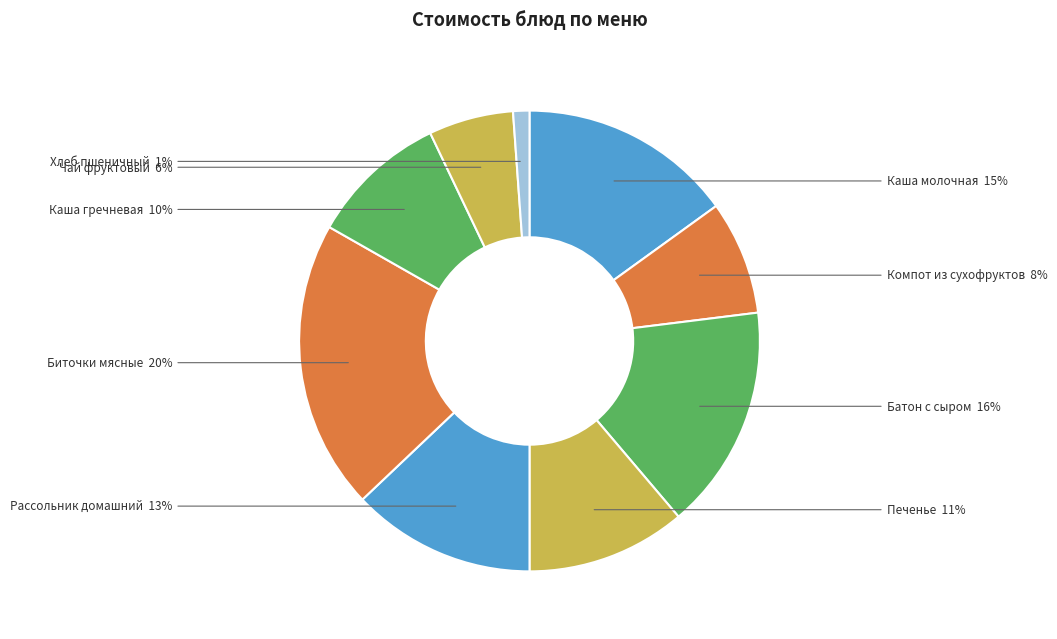

Approximately how many times larger is the value at Рассольник домашний compared to Компот из сухофруктов?

1.6